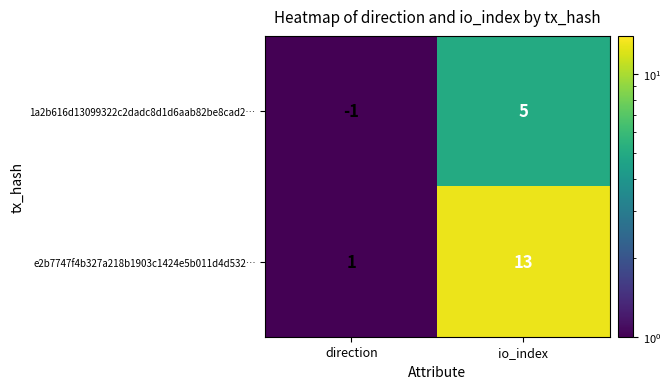

What is the maximum value shown in the chart?

13